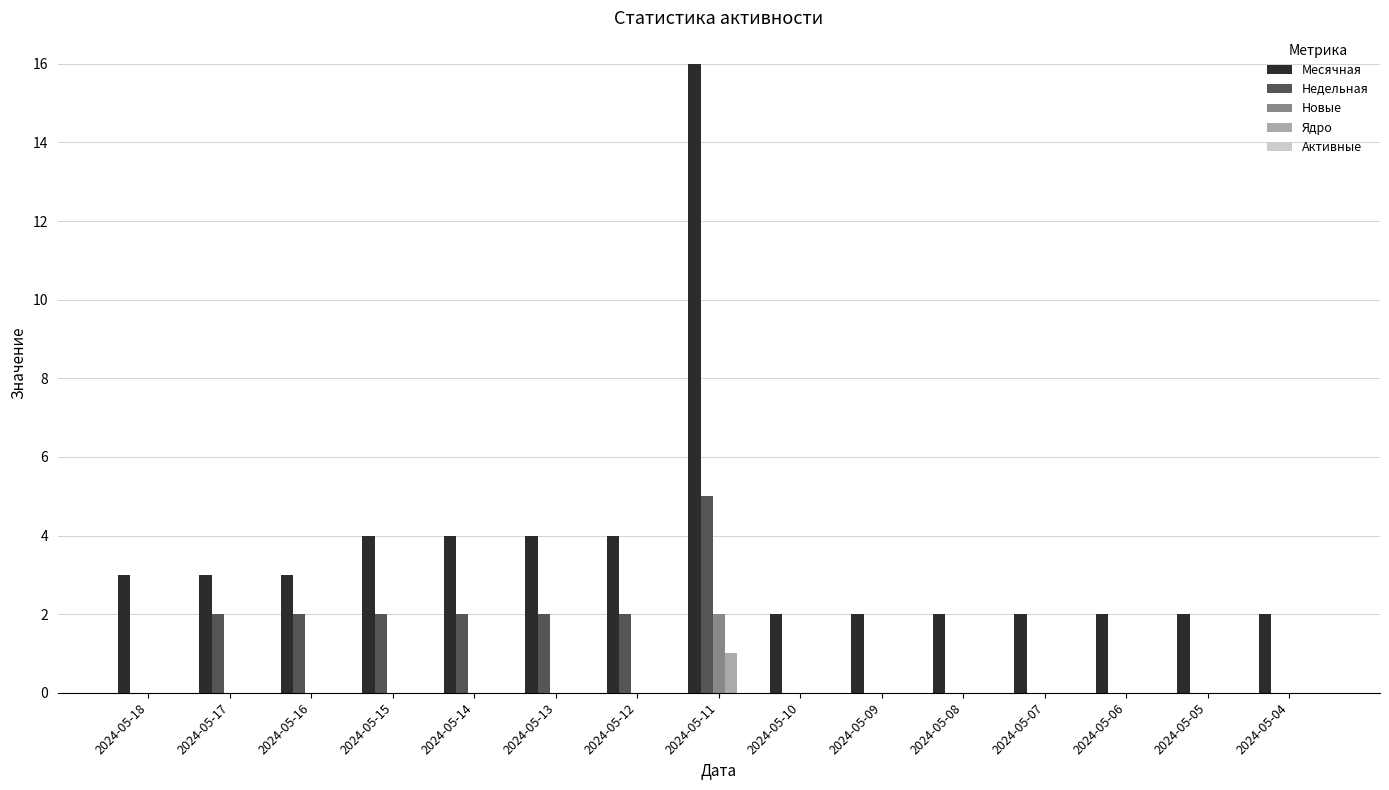

Is the value of Ядро at 2024-05-14 greater than the value of Месячная at 2024-05-18?

No